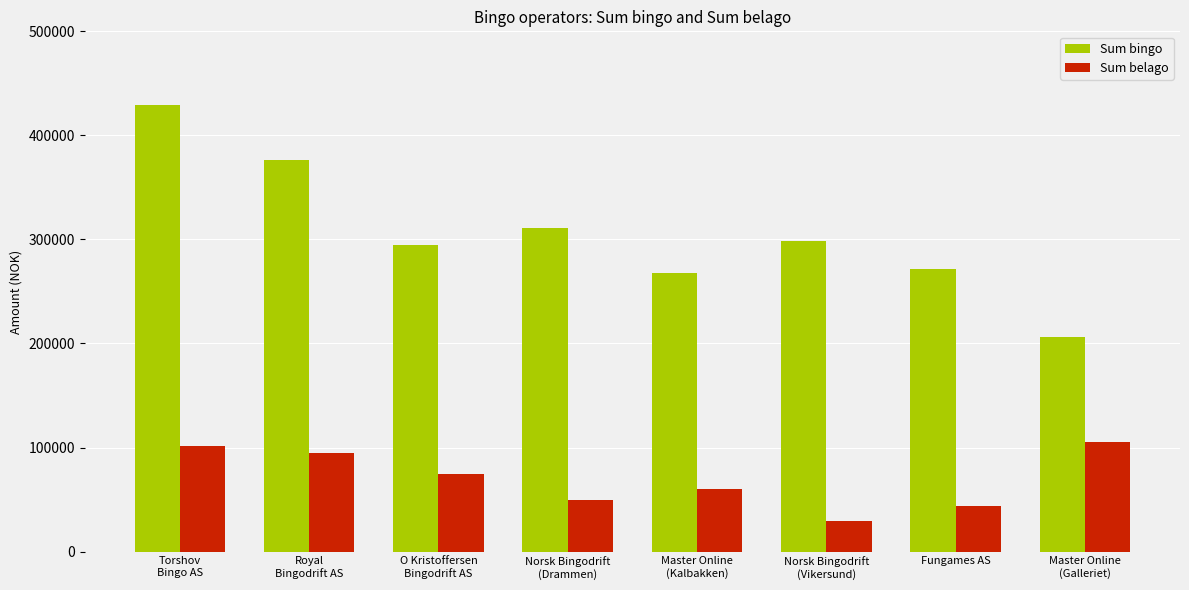

How many groups of bars are there?

8